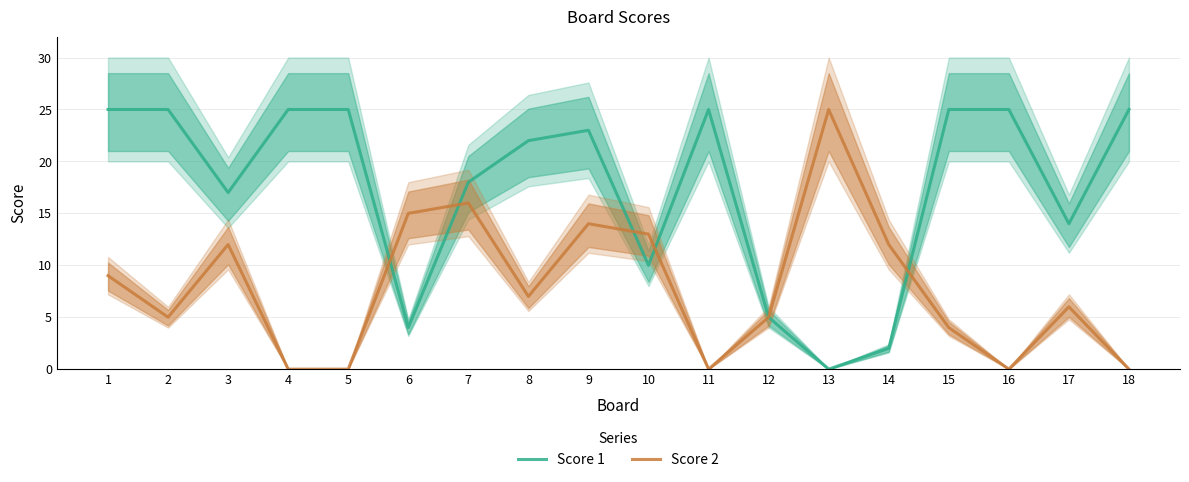

Where does the Score 2 series first go above 7?

1